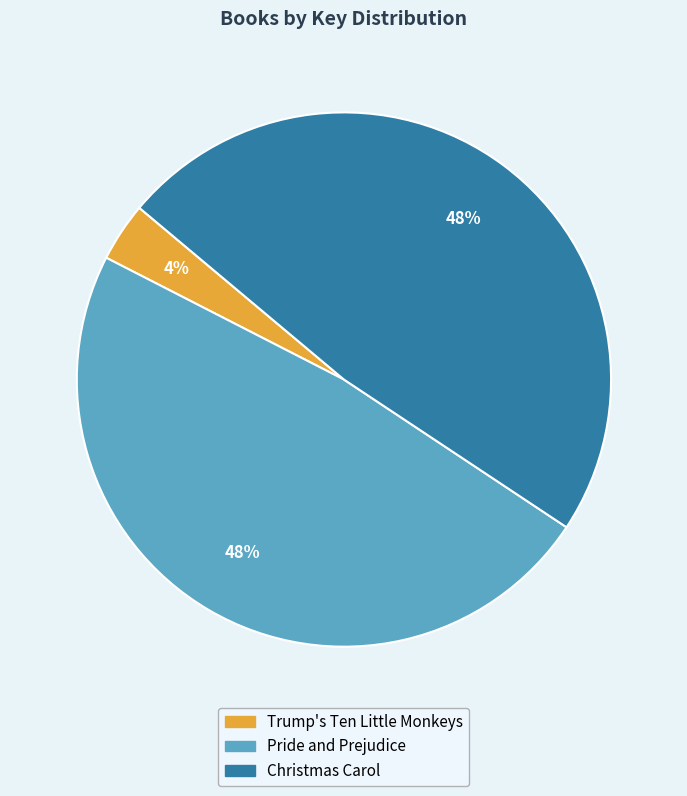

Which slice is the smallest?

Trump's Ten Little Monkeys